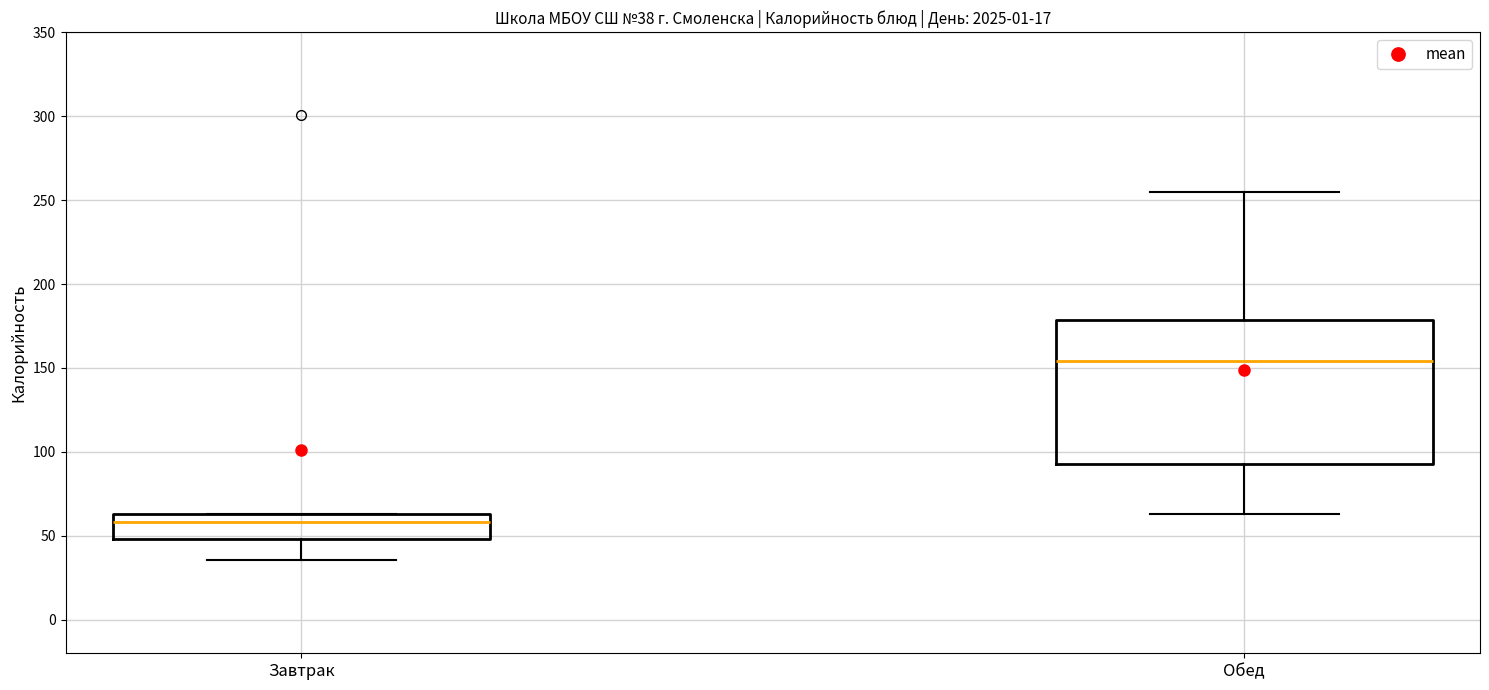

Which box is the tallest, from its lower edge to its upper edge?

Обед